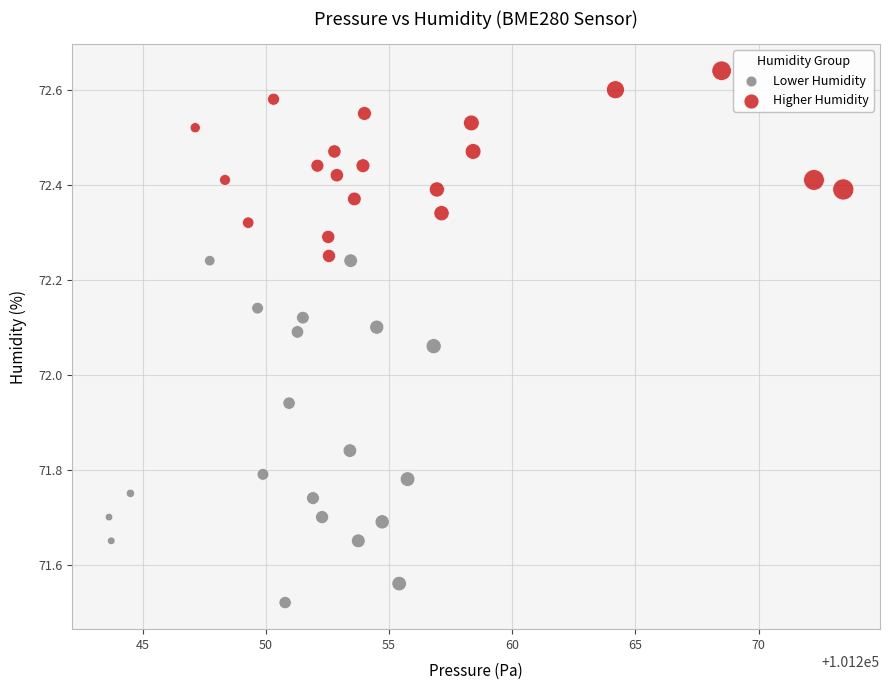

Which series reaches the minimum Y coordinate?

Lower Humidity